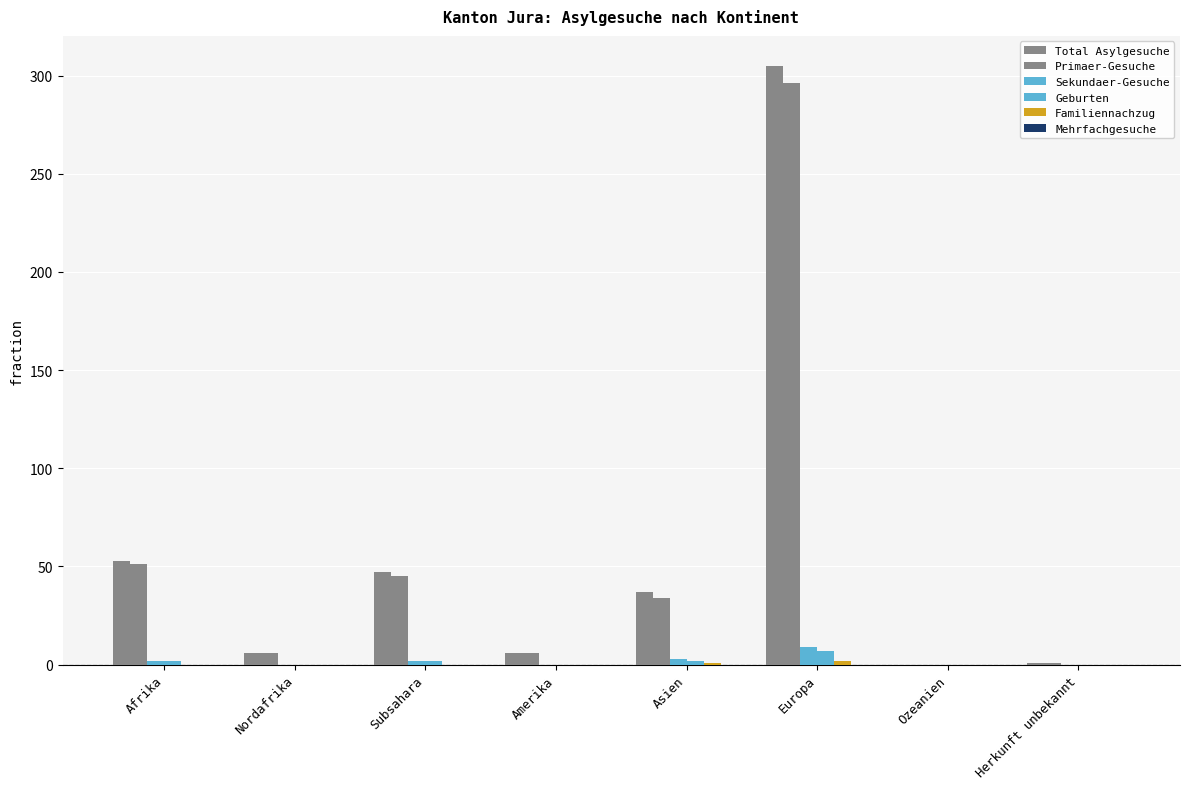

Count the number of data series in this chart.

5